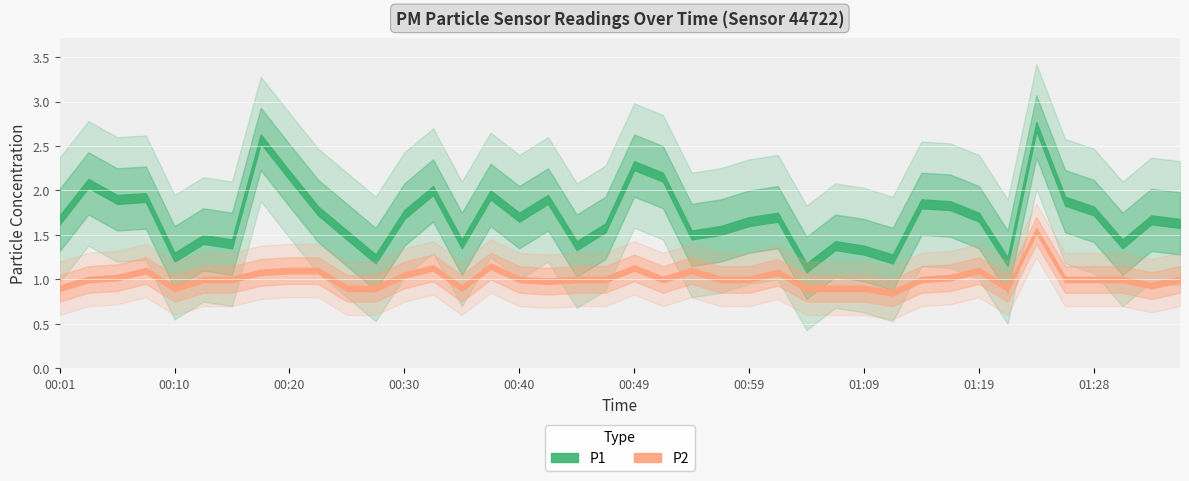

How many lines are shown in the chart?

2